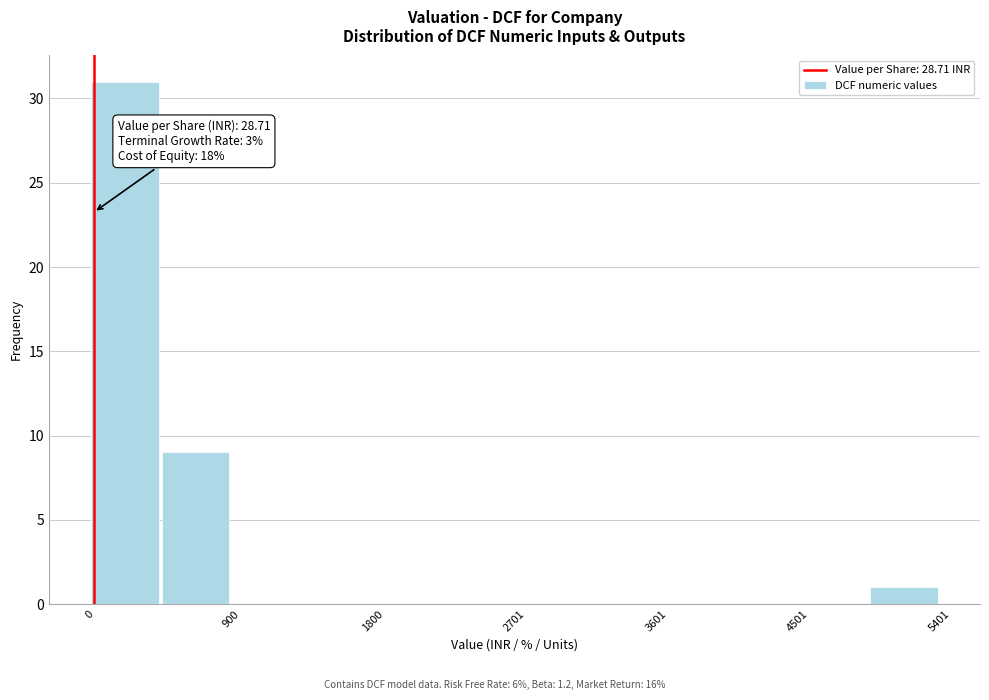

Which range on the x-axis has the tallest bar?

0 to 500